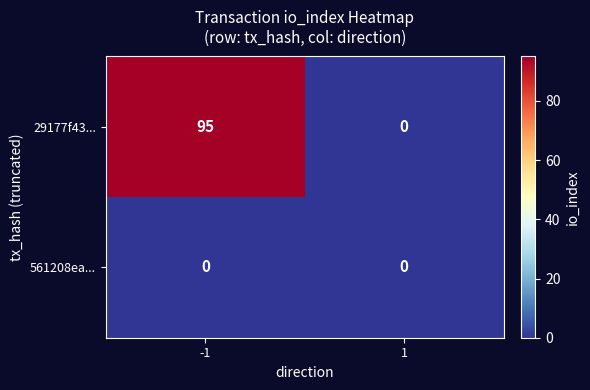

Reading left to right, list all the values displayed in this chart.

29177f43...: 95	0
561208ea...: 0	0